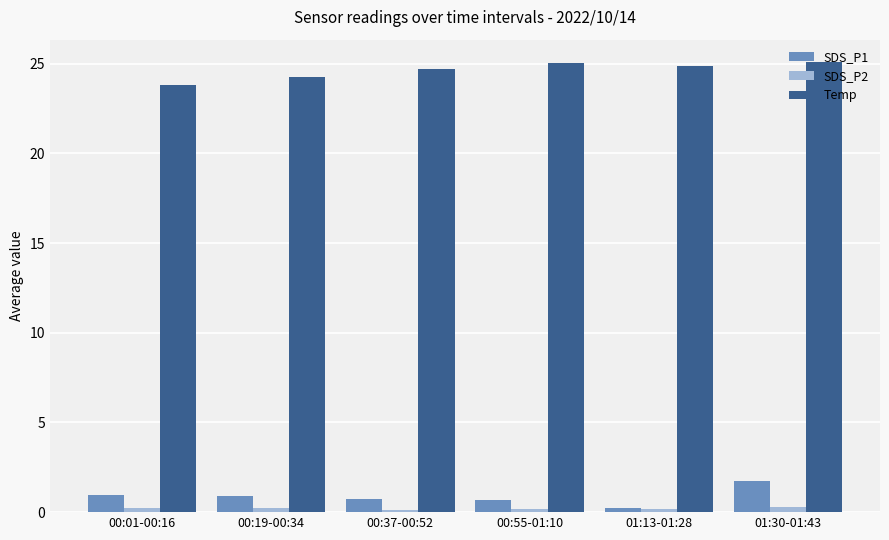

Which series has the largest total across all categories?

Temp